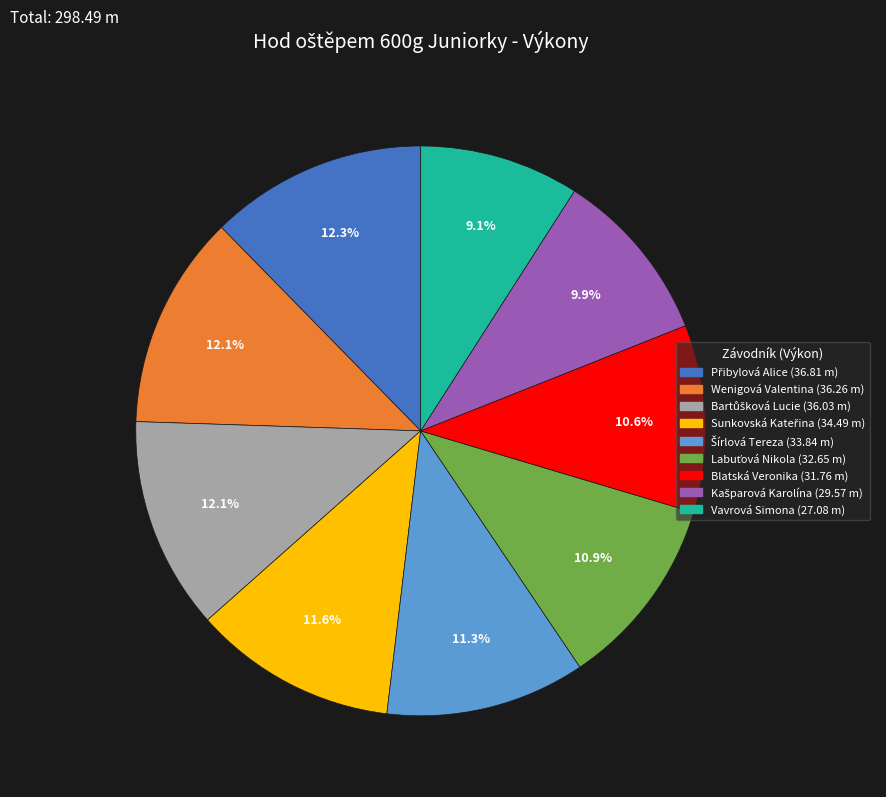

Is there a majority slice in this chart?

No